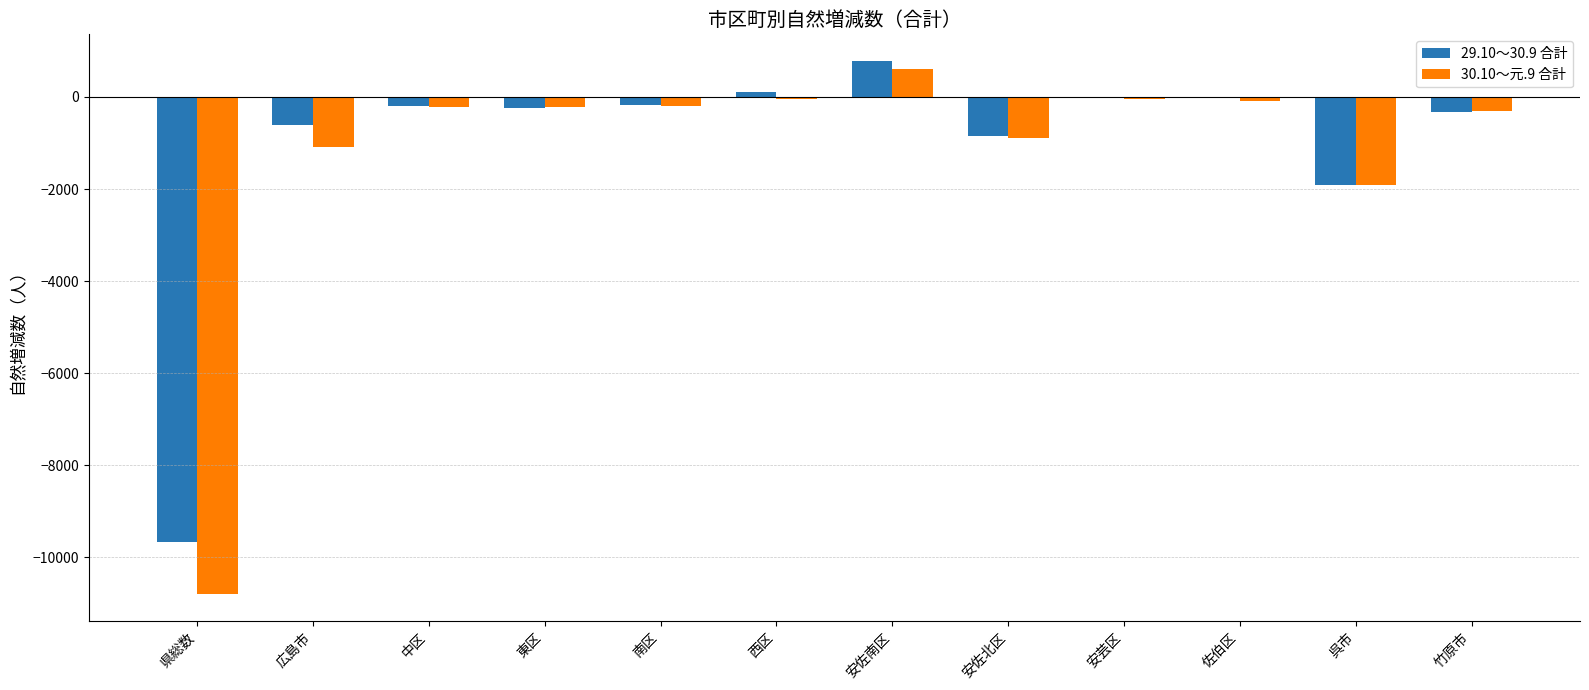

Which series has the largest range (max minus min)?

30.10～元.9 合計